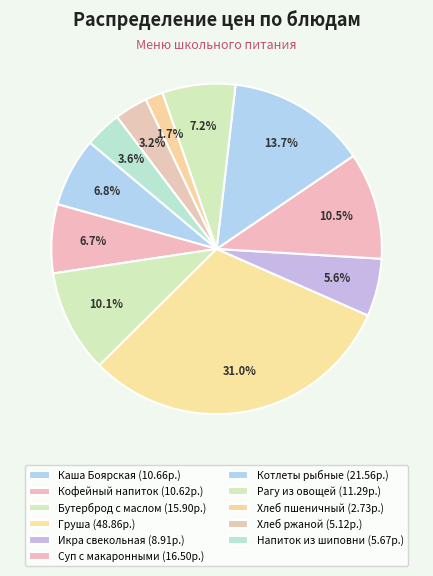

Rank the categories by value from lowest to highest.

Хлеб пшеничный, Хлеб ржаной, Напиток из шиповника, Икра свекольная, Кофейный напиток, Каша Боярская, Рагу из овощей, Бутерброд с маслом, Суп с макаронными, Котлеты рыбные, Груша